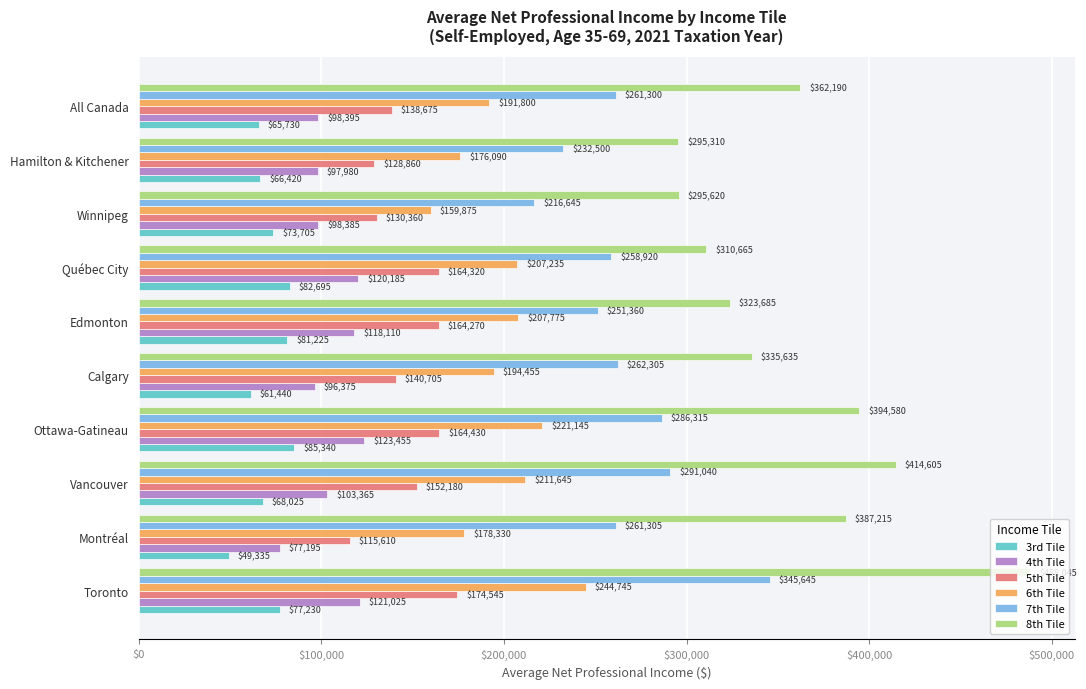

Read the 3rd Tile value at Montréal.

49335